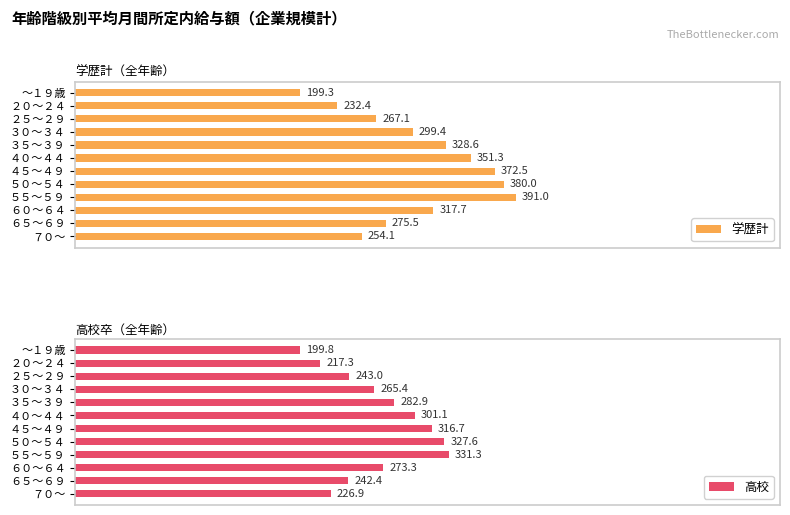

What is the lowest value of the 学歴計 series?

199.3